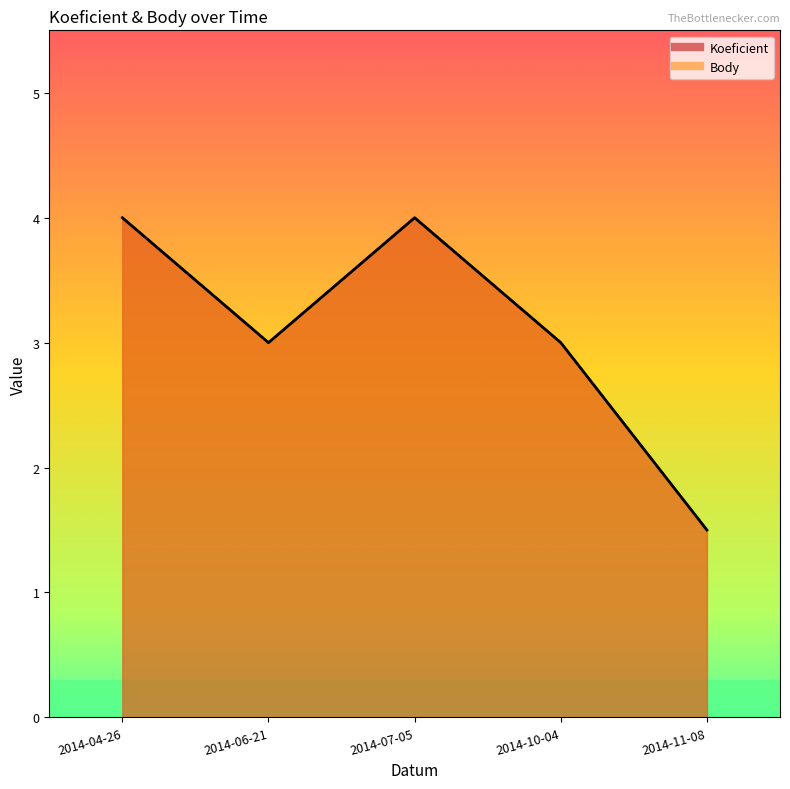

Rank the series by their maximum value, from highest to lowest.

Koeficient, Body